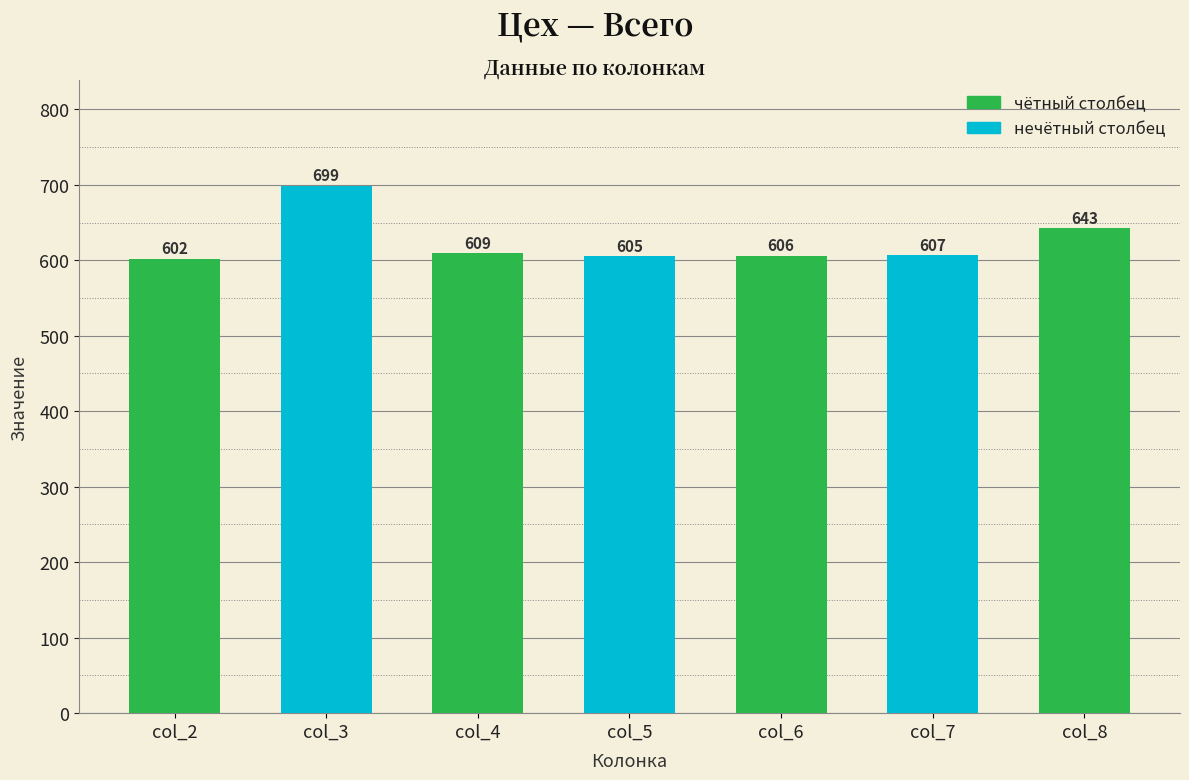

Does the chart contain stacked bars?

No